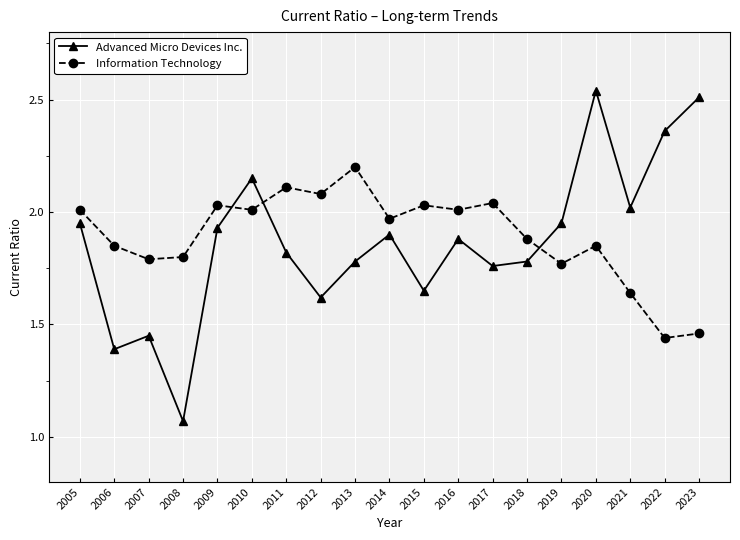

Which series has the largest range (max minus min)?

Advanced Micro Devices Inc.